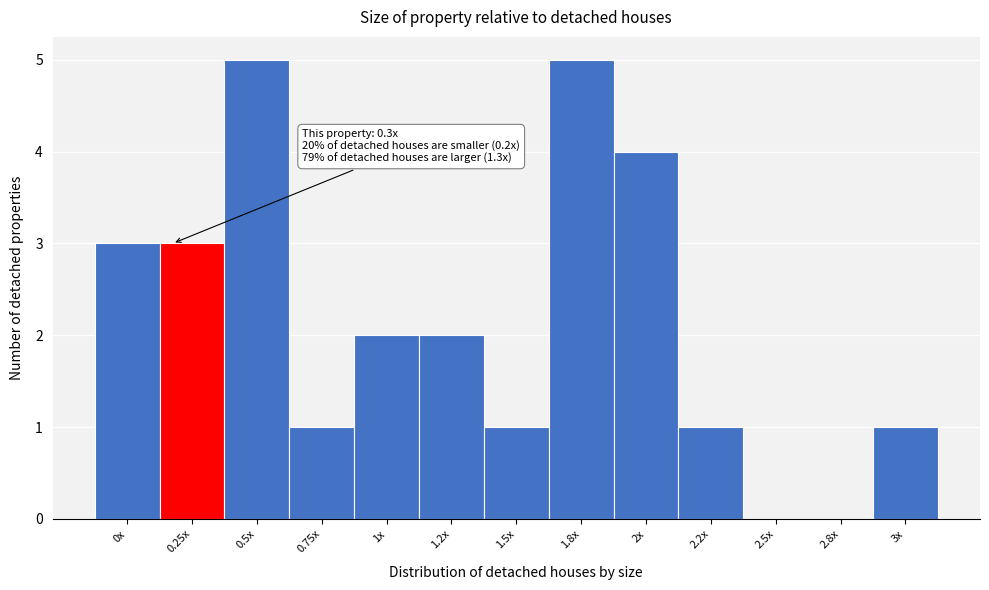

Reading left to right, transcribe all the data shown in this chart.

0x=3	0.25x=3	0.5x=5	0.75x=1	1x=2	1.2x=2	1.5x=1	1.8x=5	2x=4	2.2x=1	2.5x=0	2.8x=0	3x=1